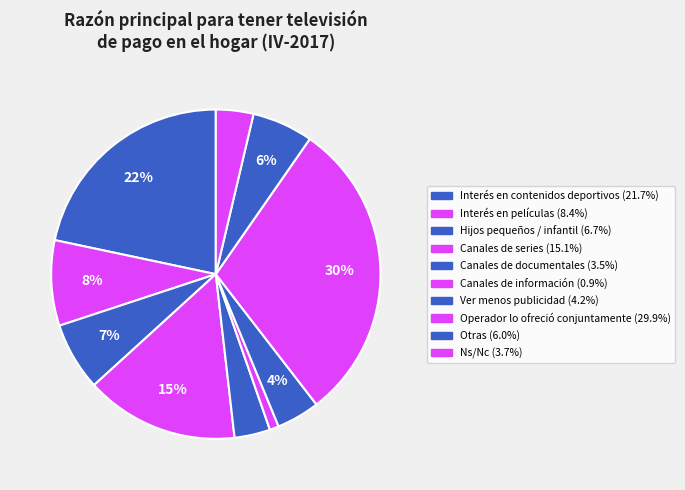

Which category has the biggest portion of the pie?

Operador lo ofreció conjuntamente